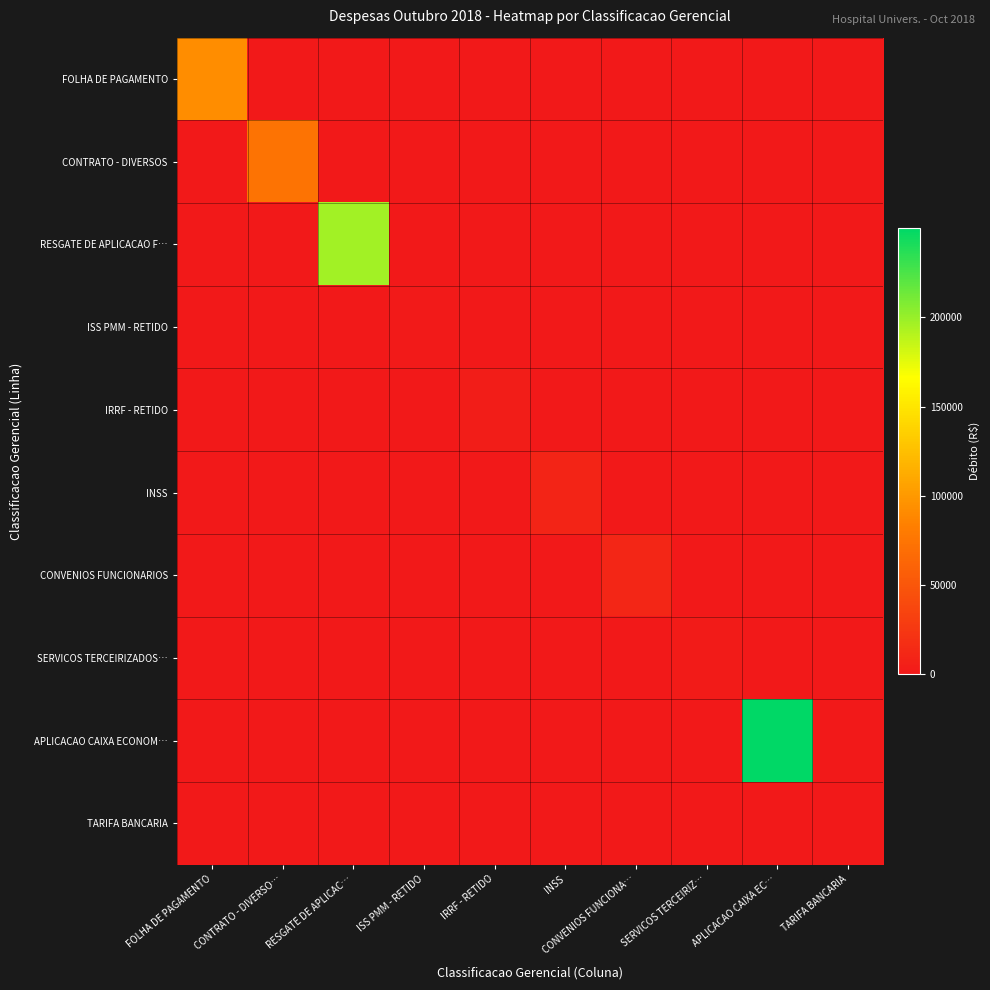

Reading left to right, transcribe all the data shown in this chart.

FOLHA DE PAGAMENTO: FOLHA DE PAGAMENTO=92184.4	CONTRATO - DIVERSO…=0.0	RESGATE DE APLICAC…=0.0	ISS PMM - RETIDO=0.0	IRRF - RETIDO=0.0	INSS=0.0	CONVENIOS FUNCIONA…=0.0	SERVICOS TERCEIRIZ…=0.0	APLICACAO CAIXA EC…=0.0	TARIFA BANCARIA=0.0
CONTRATO - DIVERSOS: FOLHA DE PAGAMENTO=0.0	CONTRATO - DIVERSO…=73255.1	RESGATE DE APLICAC…=0.0	ISS PMM - RETIDO=0.0	IRRF - RETIDO=0.0	INSS=0.0	CONVENIOS FUNCIONA…=0.0	SERVICOS TERCEIRIZ…=0.0	APLICACAO CAIXA EC…=0.0	TARIFA BANCARIA=0.0
RESGATE DE APLICACAO F…: FOLHA DE PAGAMENTO=0.0	CONTRATO - DIVERSO…=0.0	RESGATE DE APLICAC…=196403.0	ISS PMM - RETIDO=0.0	IRRF - RETIDO=0.0	INSS=0.0	CONVENIOS FUNCIONA…=0.0	SERVICOS TERCEIRIZ…=0.0	APLICACAO CAIXA EC…=0.0	TARIFA BANCARIA=0.0
ISS PMM - RETIDO: FOLHA DE PAGAMENTO=0.0	CONTRATO - DIVERSO…=0.0	RESGATE DE APLICAC…=0.0	ISS PMM - RETIDO=1614.6	IRRF - RETIDO=0.0	INSS=0.0	CONVENIOS FUNCIONA…=0.0	SERVICOS TERCEIRIZ…=0.0	APLICACAO CAIXA EC…=0.0	TARIFA BANCARIA=0.0
IRRF - RETIDO: FOLHA DE PAGAMENTO=0.0	CONTRATO - DIVERSO…=0.0	RESGATE DE APLICAC…=0.0	ISS PMM - RETIDO=0.0	IRRF - RETIDO=3691.3	INSS=0.0	CONVENIOS FUNCIONA…=0.0	SERVICOS TERCEIRIZ…=0.0	APLICACAO CAIXA EC…=0.0	TARIFA BANCARIA=0.0
INSS: FOLHA DE PAGAMENTO=0.0	CONTRATO - DIVERSO…=0.0	RESGATE DE APLICAC…=0.0	ISS PMM - RETIDO=0.0	IRRF - RETIDO=0.0	INSS=9320.0	CONVENIOS FUNCIONA…=0.0	SERVICOS TERCEIRIZ…=0.0	APLICACAO CAIXA EC…=0.0	TARIFA BANCARIA=0.0
CONVENIOS FUNCIONARIOS: FOLHA DE PAGAMENTO=0.0	CONTRATO - DIVERSO…=0.0	RESGATE DE APLICAC…=0.0	ISS PMM - RETIDO=0.0	IRRF - RETIDO=0.0	INSS=0.0	CONVENIOS FUNCIONA…=11452.0	SERVICOS TERCEIRIZ…=0.0	APLICACAO CAIXA EC…=0.0	TARIFA BANCARIA=0.0
SERVICOS TERCEIRIZADOS…: FOLHA DE PAGAMENTO=0.0	CONTRATO - DIVERSO…=0.0	RESGATE DE APLICAC…=0.0	ISS PMM - RETIDO=0.0	IRRF - RETIDO=0.0	INSS=0.0	CONVENIOS FUNCIONA…=0.0	SERVICOS TERCEIRIZ…=2352.0	APLICACAO CAIXA EC…=0.0	TARIFA BANCARIA=0.0
APLICACAO CAIXA ECONOM…: FOLHA DE PAGAMENTO=0.0	CONTRATO - DIVERSO…=0.0	RESGATE DE APLICAC…=0.0	ISS PMM - RETIDO=0.0	IRRF - RETIDO=0.0	INSS=0.0	CONVENIOS FUNCIONA…=0.0	SERVICOS TERCEIRIZ…=0.0	APLICACAO CAIXA EC…=249997.8	TARIFA BANCARIA=0.0
TARIFA BANCARIA: FOLHA DE PAGAMENTO=0.0	CONTRATO - DIVERSO…=0.0	RESGATE DE APLICAC…=0.0	ISS PMM - RETIDO=0.0	IRRF - RETIDO=0.0	INSS=0.0	CONVENIOS FUNCIONA…=0.0	SERVICOS TERCEIRIZ…=0.0	APLICACAO CAIXA EC…=0.0	TARIFA BANCARIA=99.0